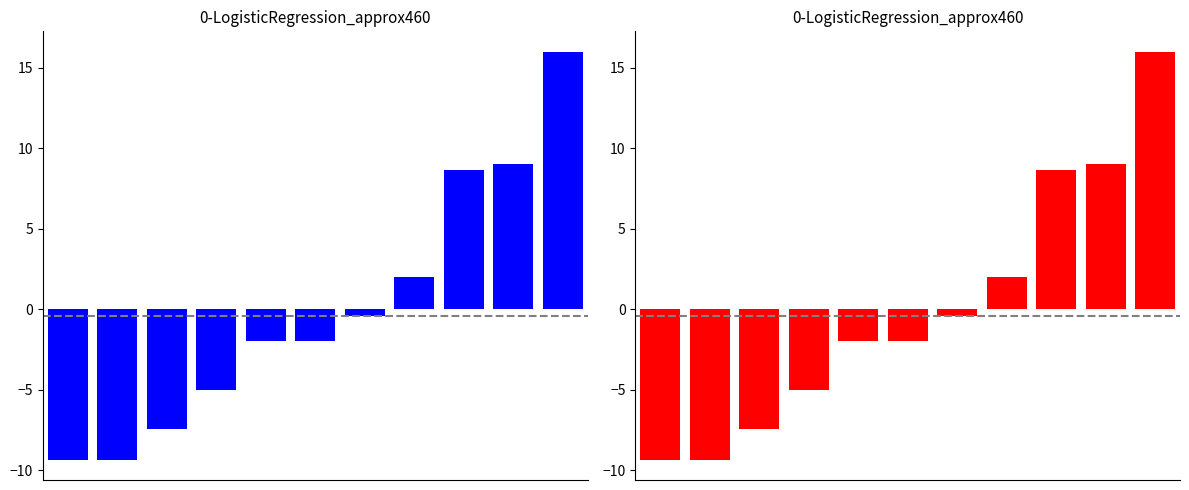

What is the value of the 1st bar from the left?

-9.4